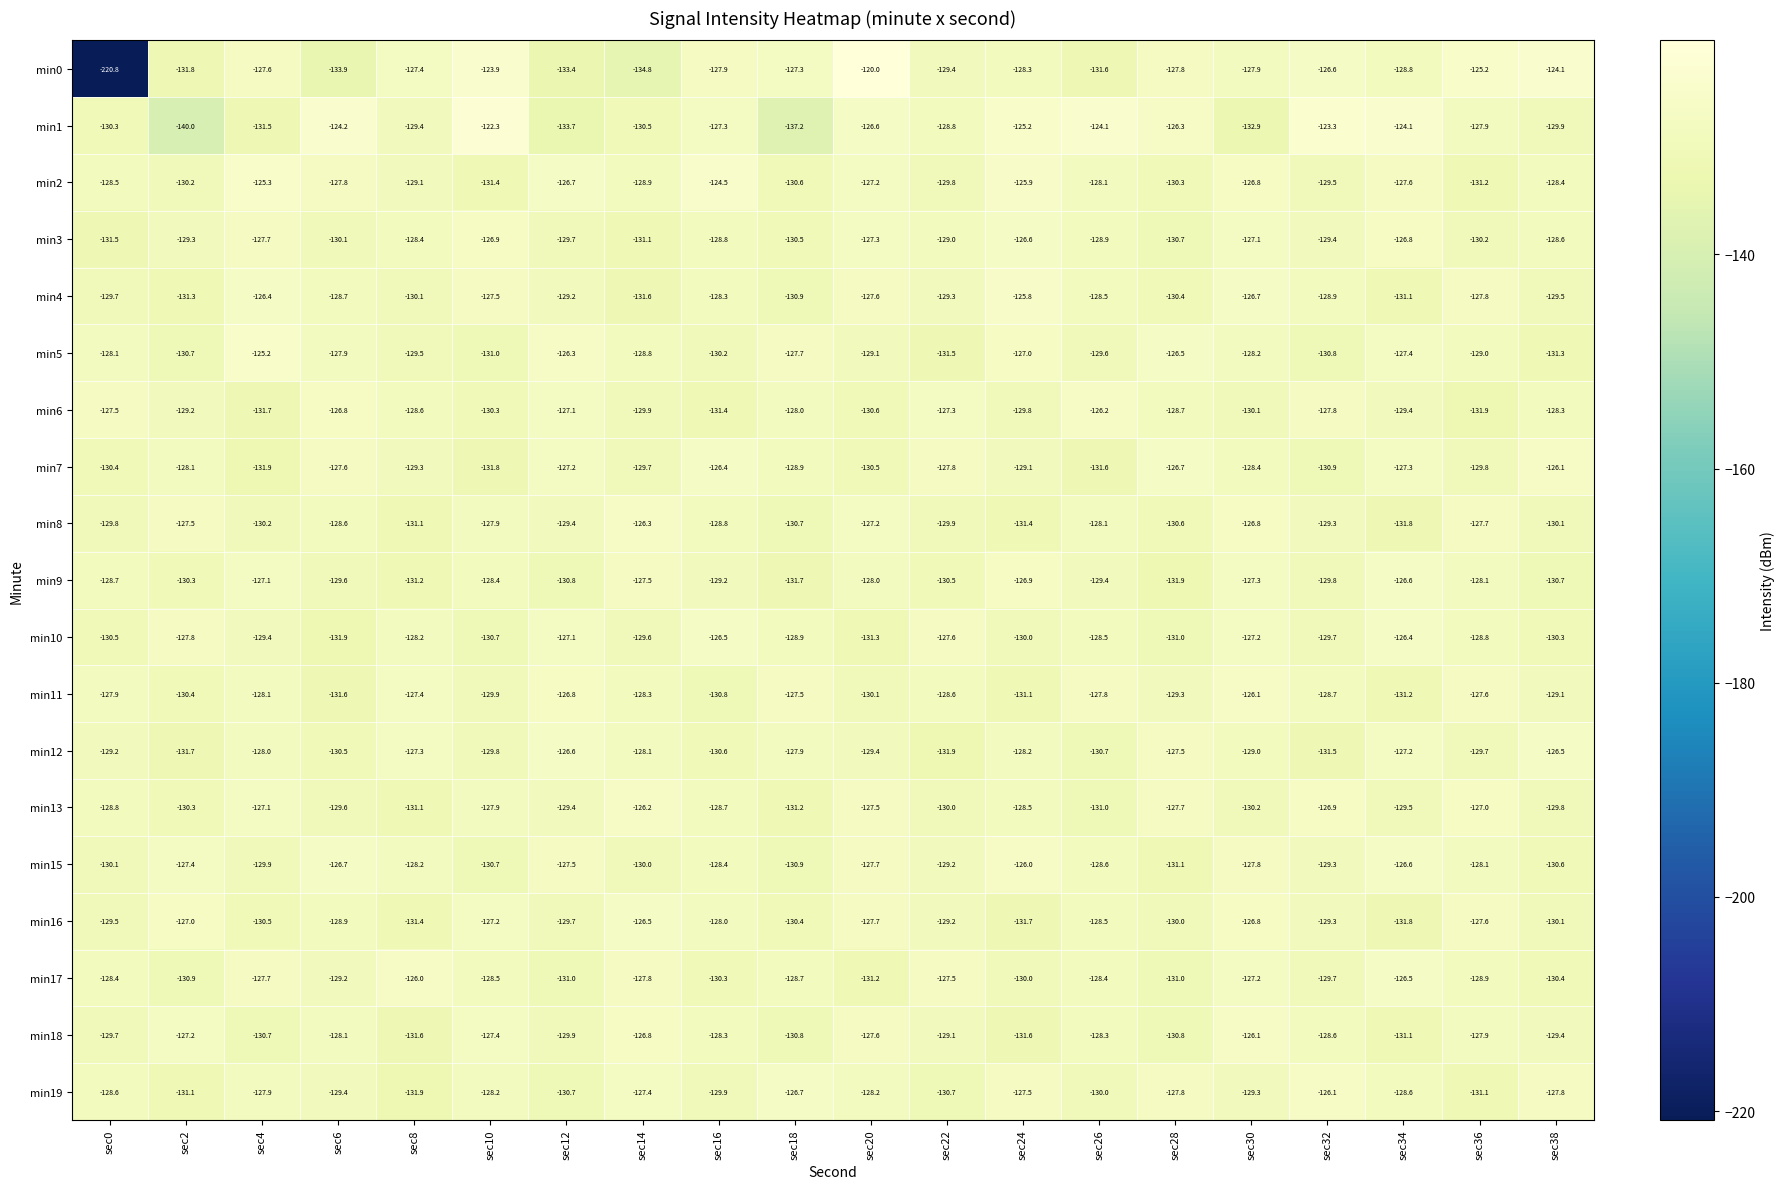

Which series has the widest spread of values?

min0